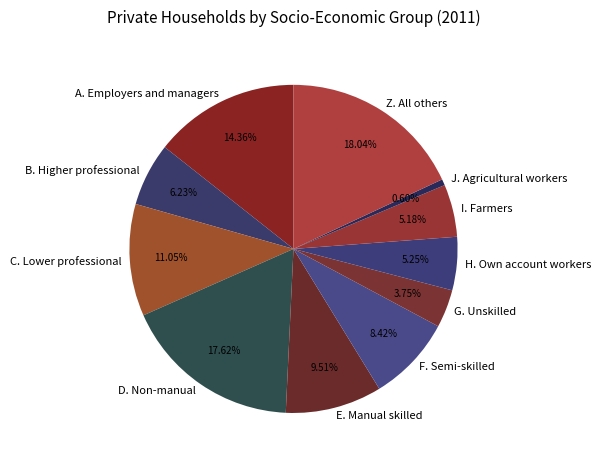

Which category has the smallest portion of the pie?

J. Agricultural workers